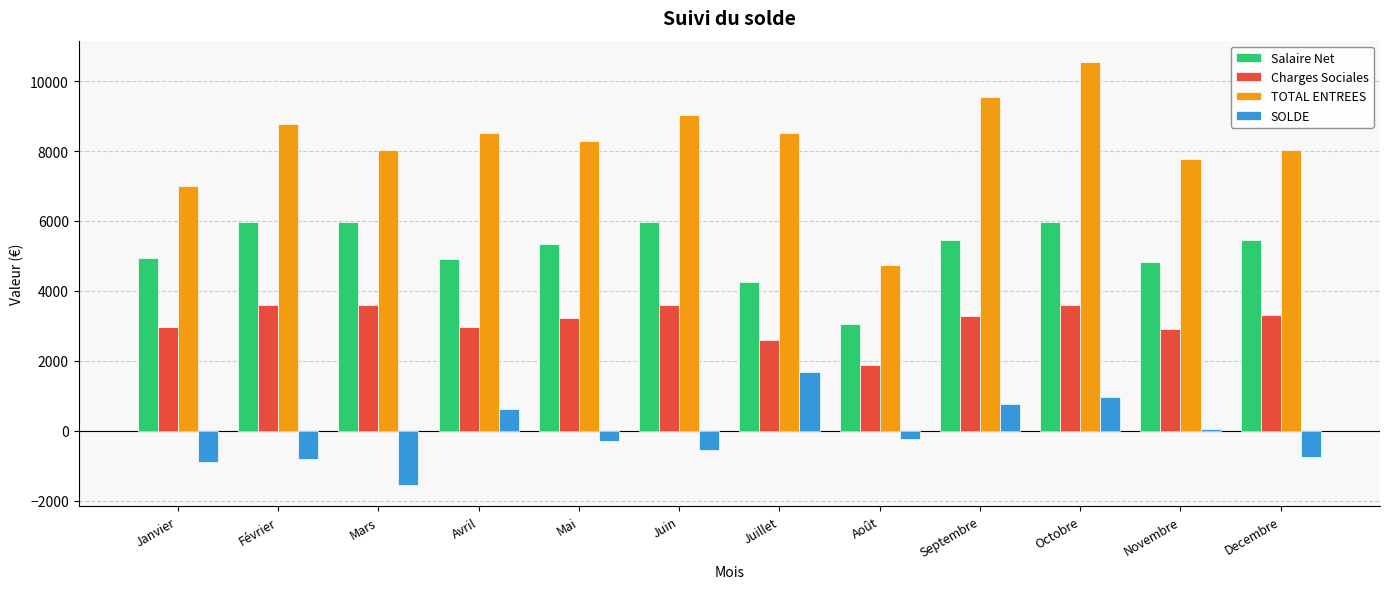

Rank the series by their average value, from highest to lowest.

TOTAL ENTREES, Salaire Net, Charges Sociales, SOLDE